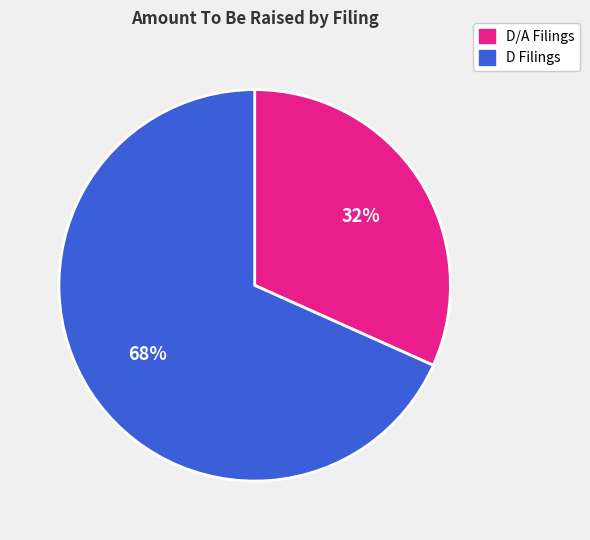

To the nearest percent, what is the average slice percentage?

50%